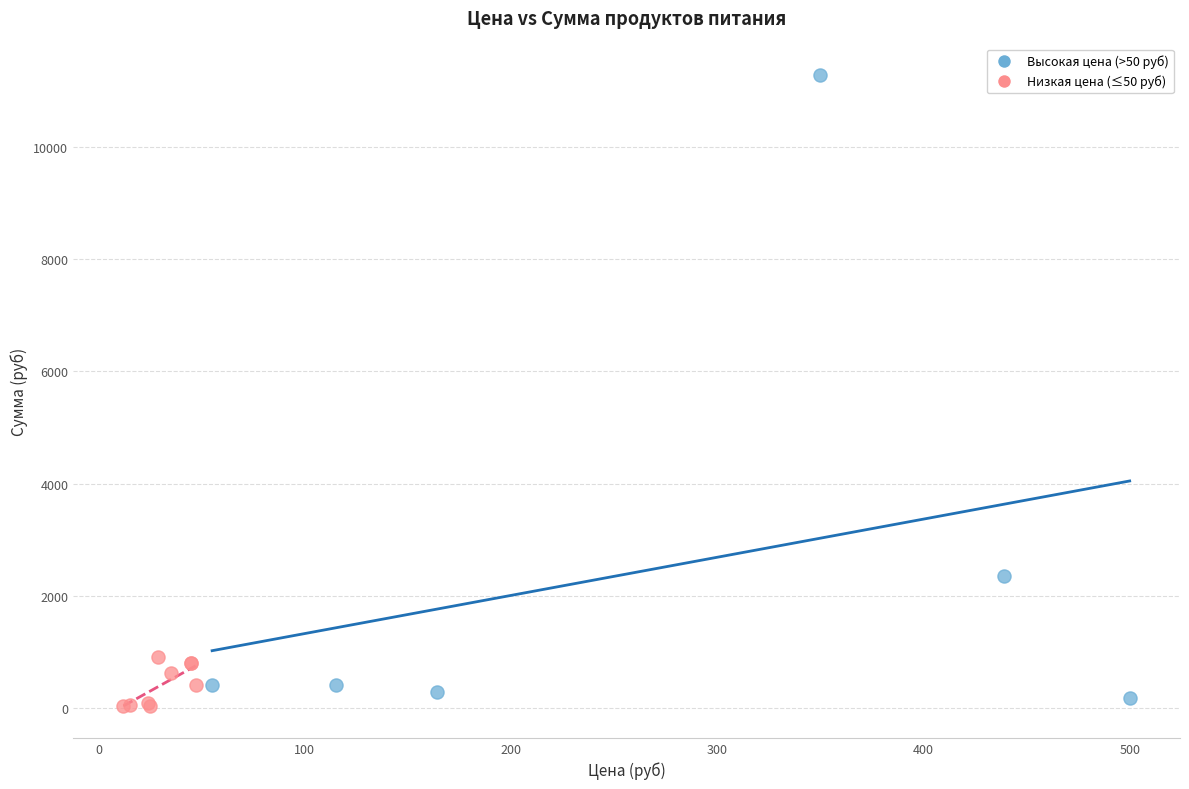

What are all the series names shown in the legend?

Высокая цена (>50 руб), Низкая цена (≤50 руб)